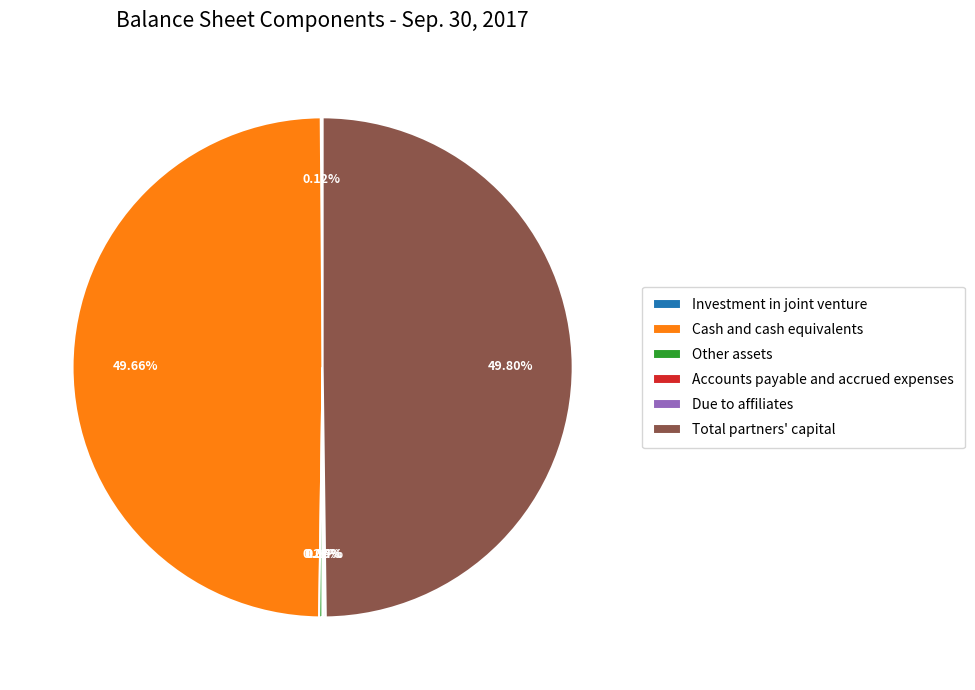

Between Total partners' capital and Investment in joint venture, which is larger?

Total partners' capital